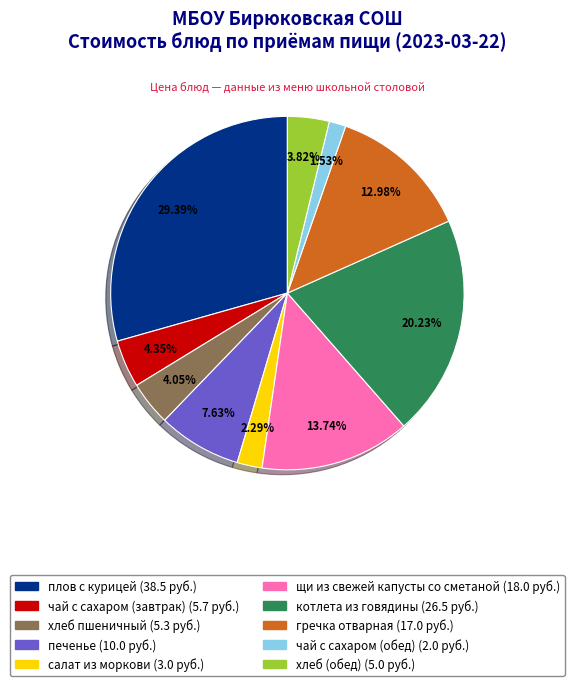

Which has a higher value, хлеб пшеничный or чай с сахаром (обед)?

хлеб пшеничный